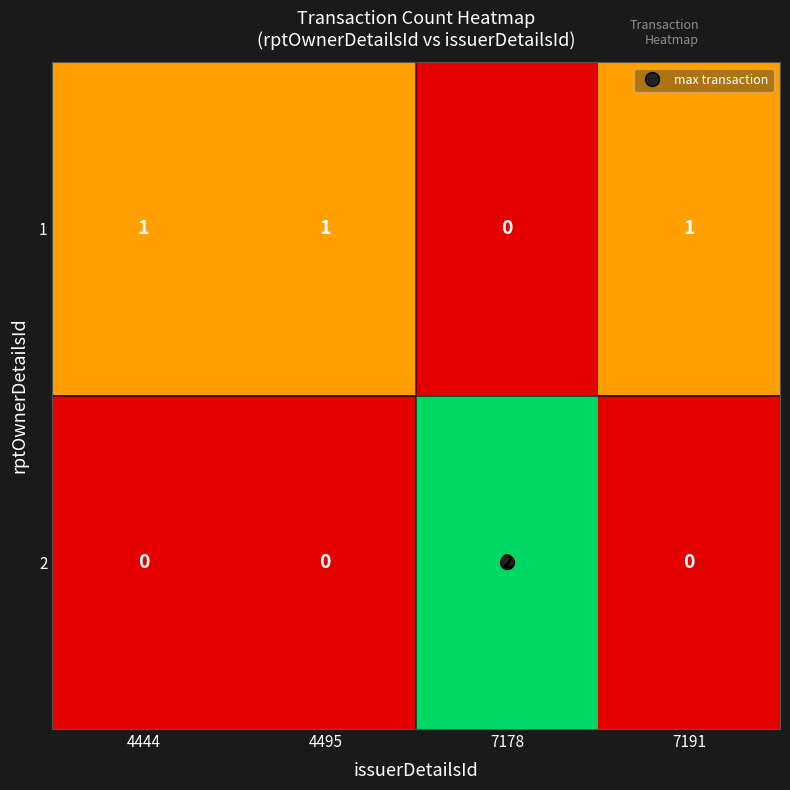

How many data points in 1 are less than 1?

1